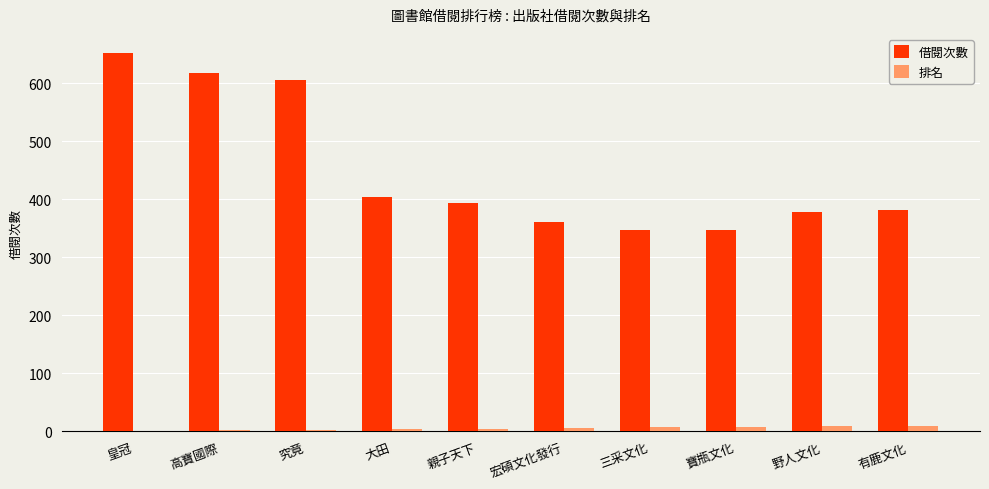

Which series changed the most between 皇冠 and 野人文化?

借閱次數